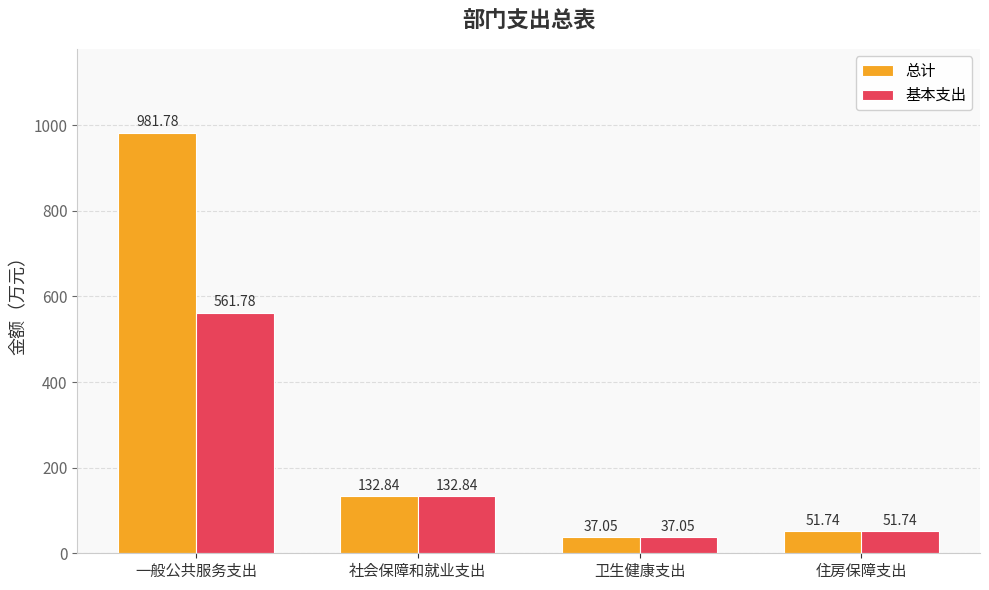

What is the spread (max minus min) of values at 一般公共服务支出?

420.0